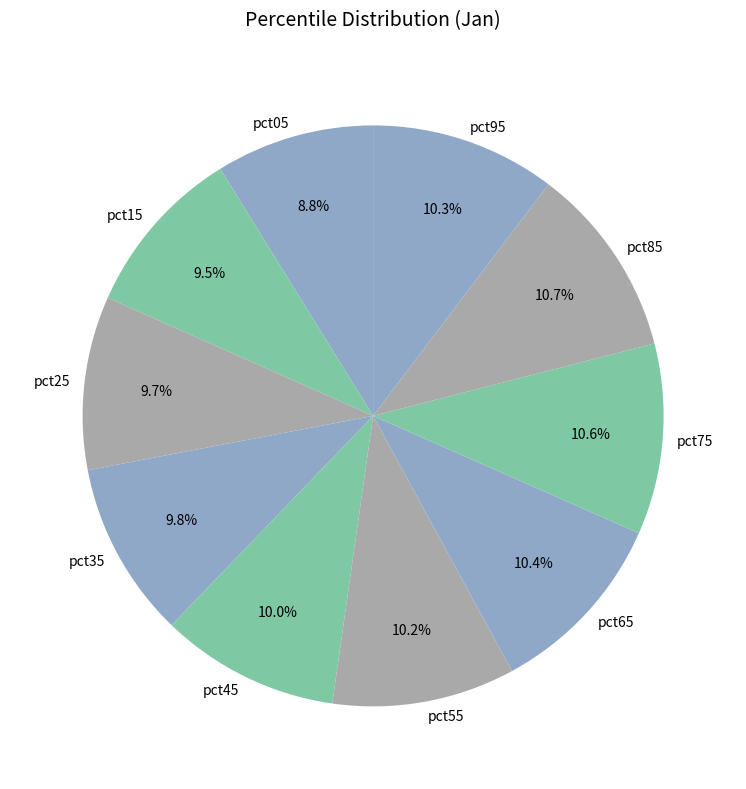

Which category has the smallest portion of the pie?

pct05